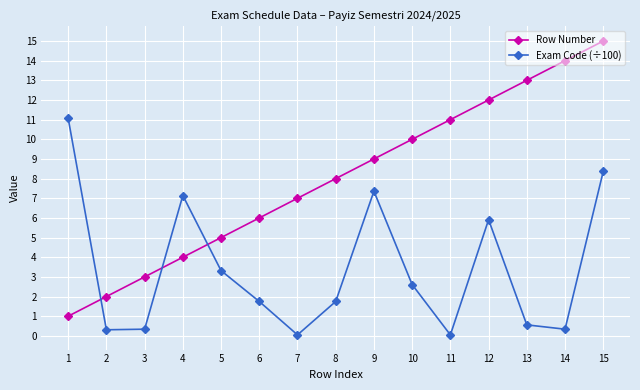

Which series has the widest spread of values?

Row Number